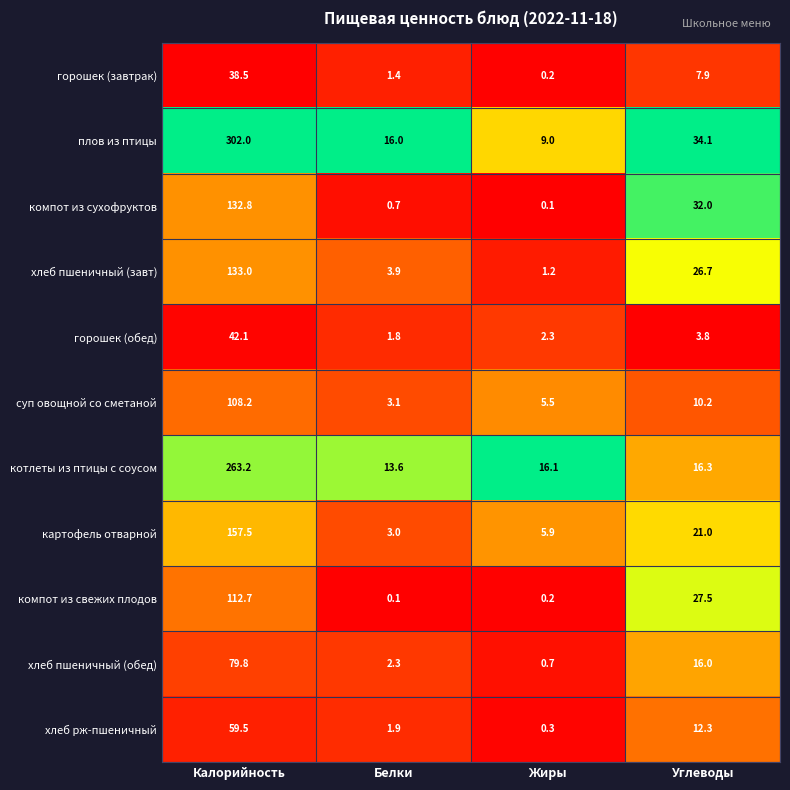

What is the sum of the компот из сухофруктов values at Углеводы and Белки?

32.7